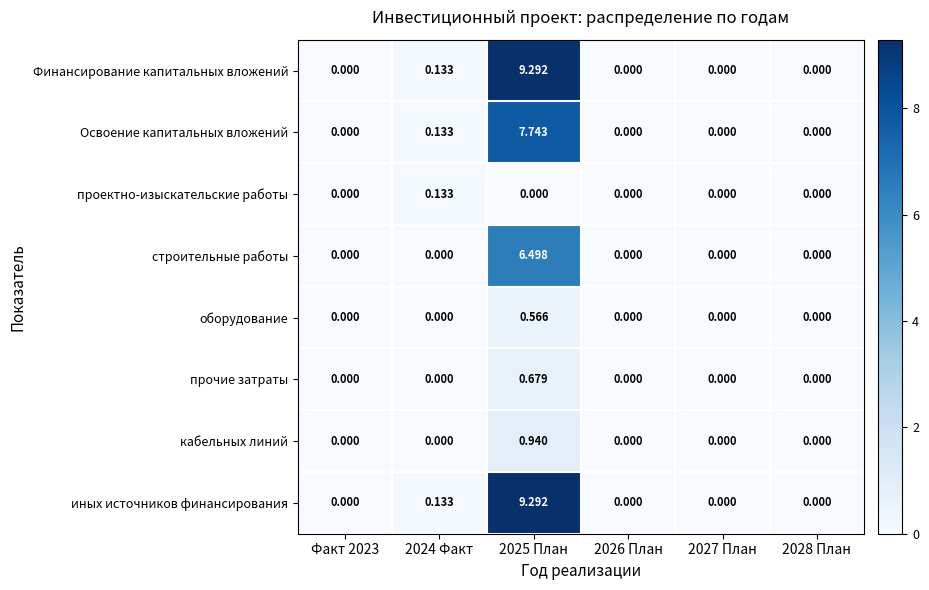

Is the value of прочие затраты at 2026 План greater than the value of кабельных линий at 2025 План?

No